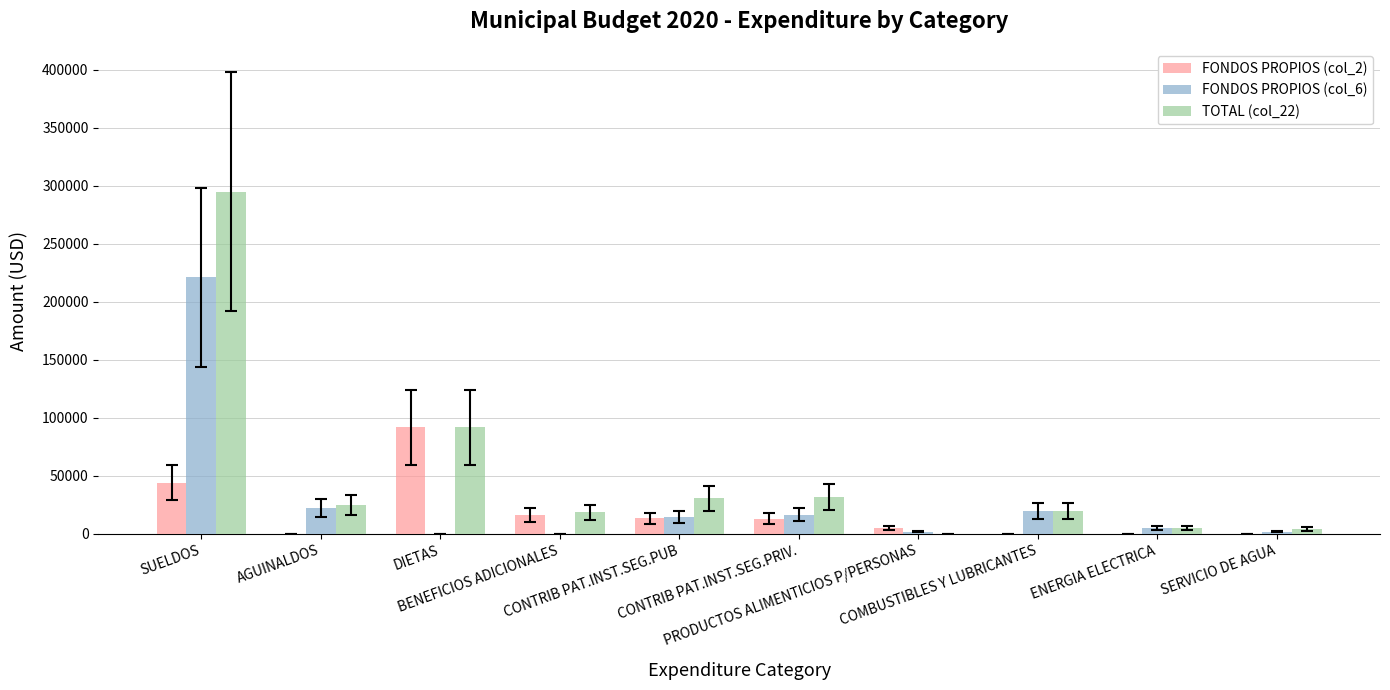

What is the highest value of the FONDOS PROPIOS (col_6) series?

221097.5